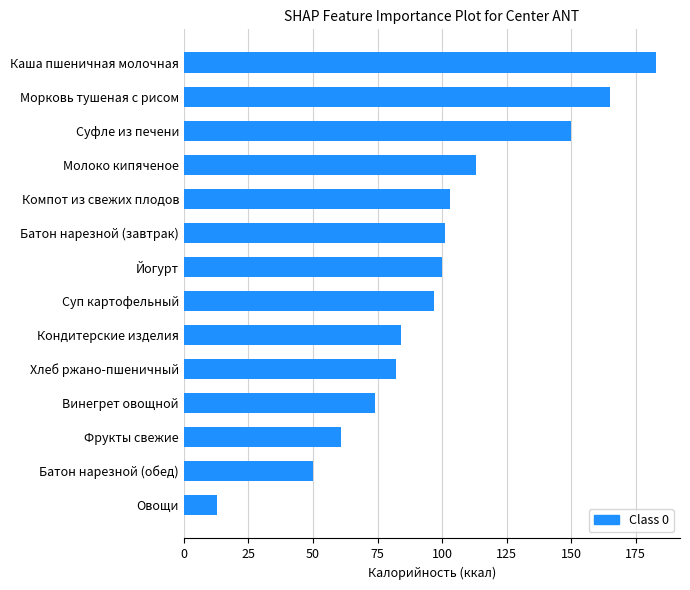

At which category does the chart reach its peak across all series?

Каша пшеничная молочная